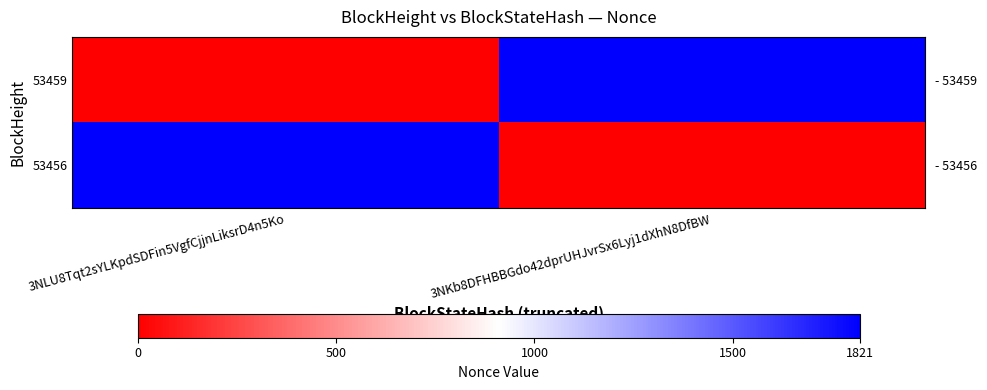

Which series has the largest total across all categories?

53459